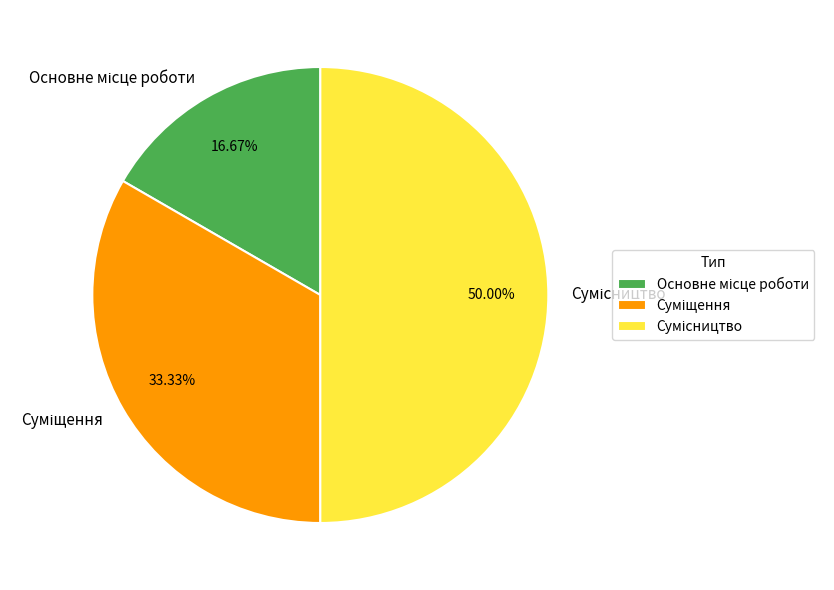

To the nearest percent, what is the average slice percentage?

33%